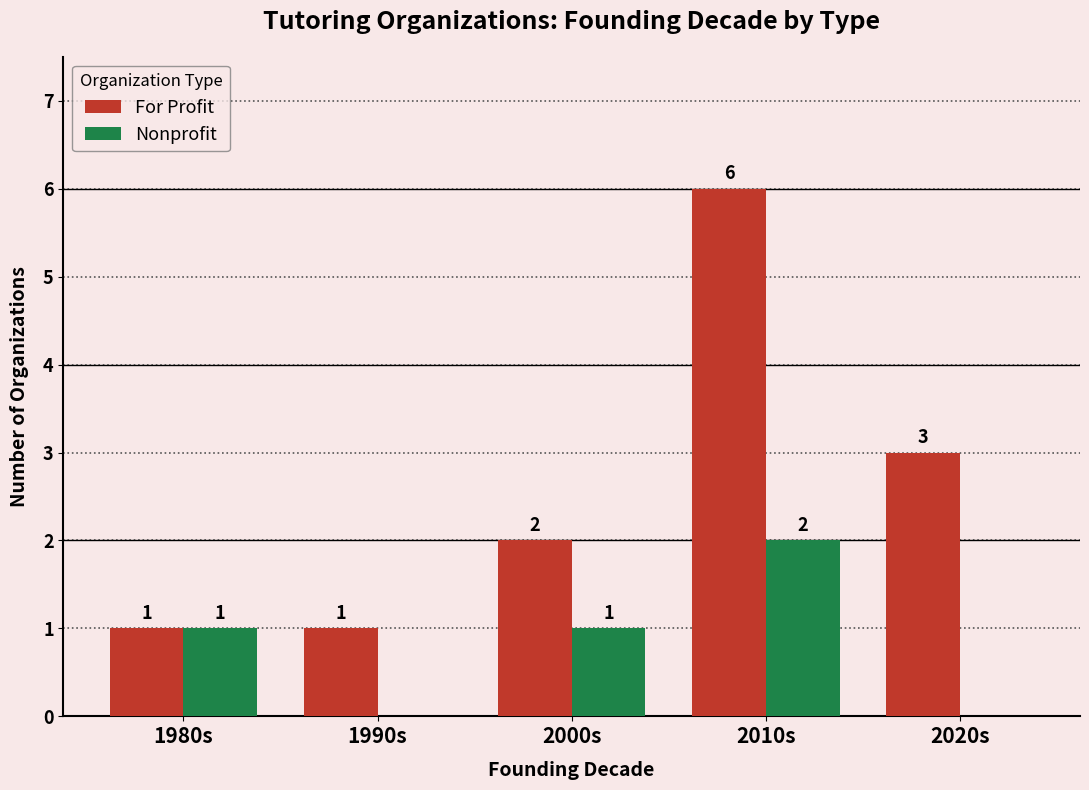

How many data points does each series have?

5